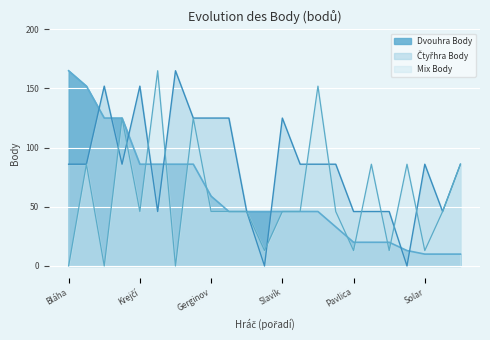

What is the sum of the Dvouhra Body values at Solar and Havránek?

56